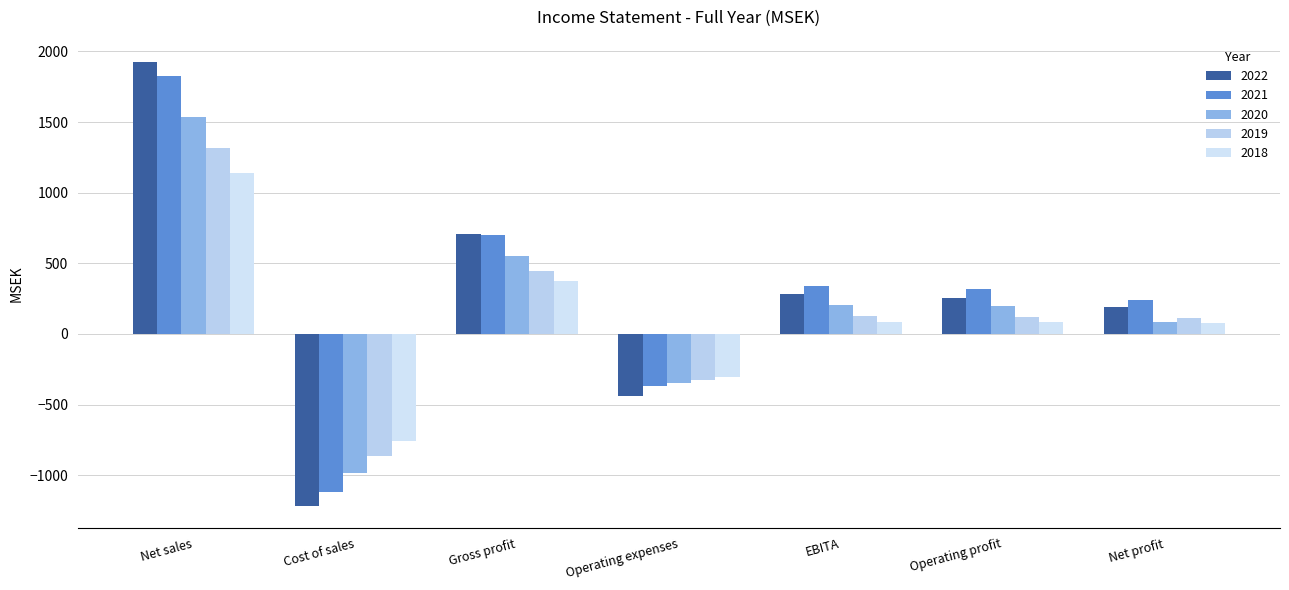

What is the difference between the highest and lowest values at Gross profit?

332.5